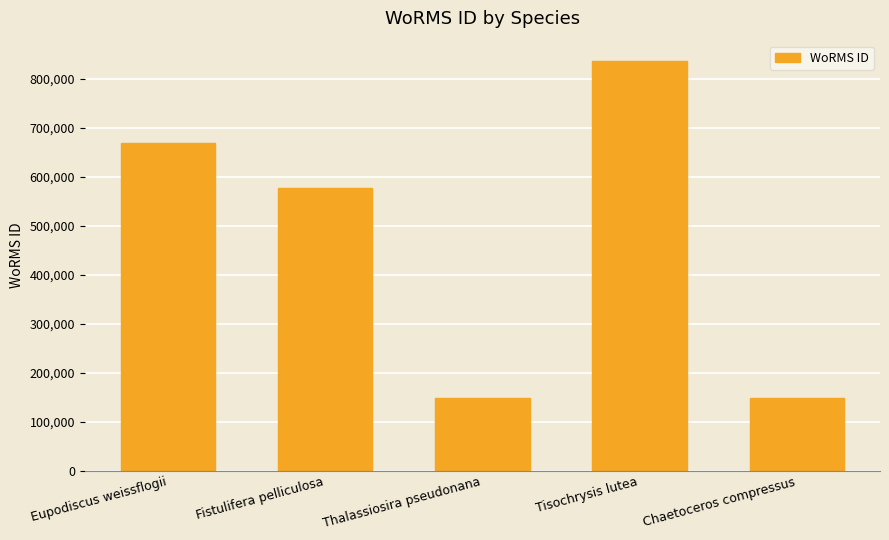

Which has a higher value, Eupodiscus weissflogii or Fistulifera pelliculosa?

Eupodiscus weissflogii